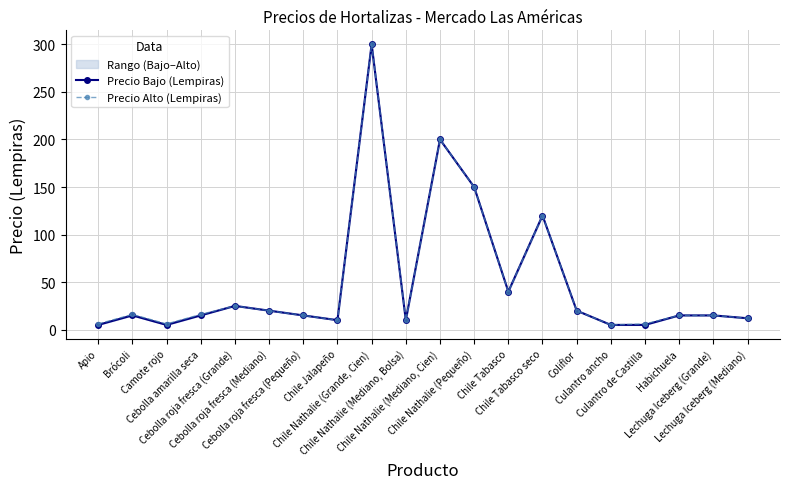

Reading left to right, transcribe all the data shown in this chart.

Precio Bajo (Lempiras): 5	15	5	15	25	20	15	10	300	10	200	150	40	120	20	5	5	15	15	12
Precio Alto (Lempiras): 6	16	6	16	25	20	15	10	300	10	200	150	40	120	20	5	6	15	15	12